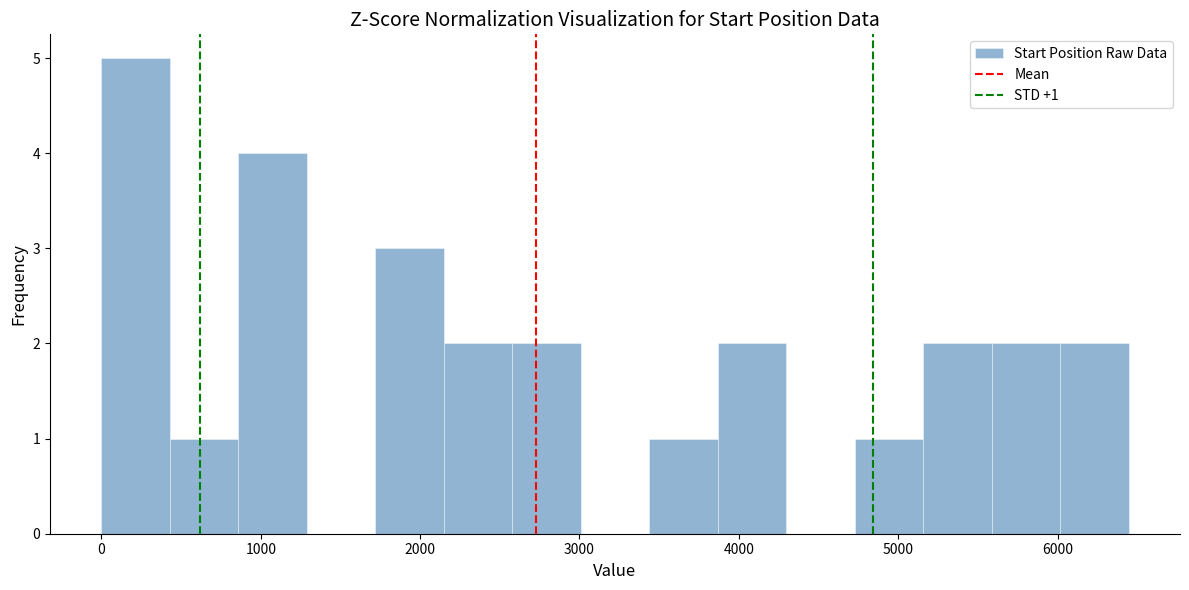

Which range on the x-axis has the tallest bar?

0 to 400